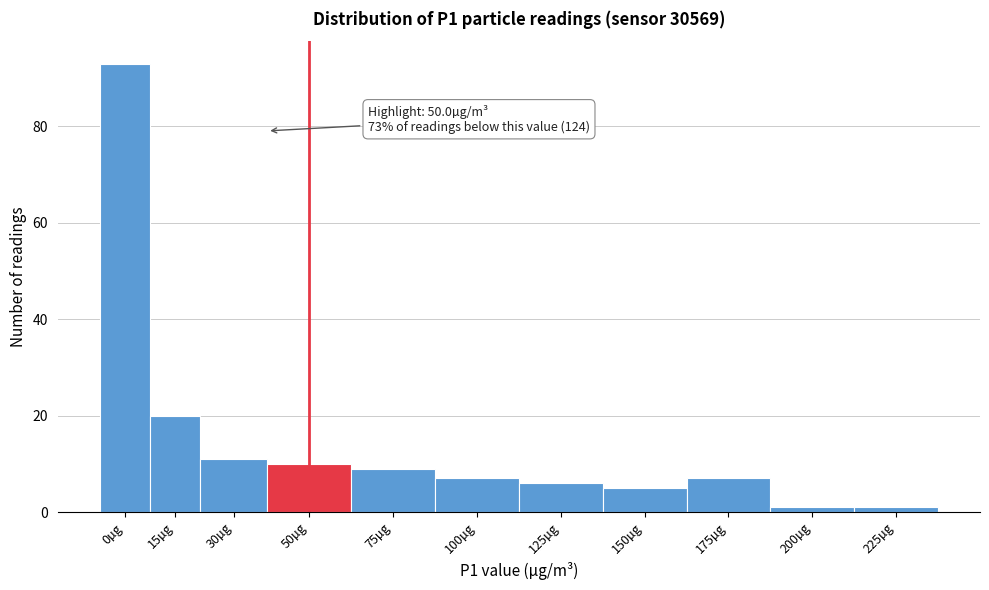

Reading right to left, extract all data points from this chart.

225µg=1	200µg=1	175µg=7	150µg=5	125µg=6	100µg=7	75µg=9	50µg=10	30µg=11	15µg=20	0µg=93